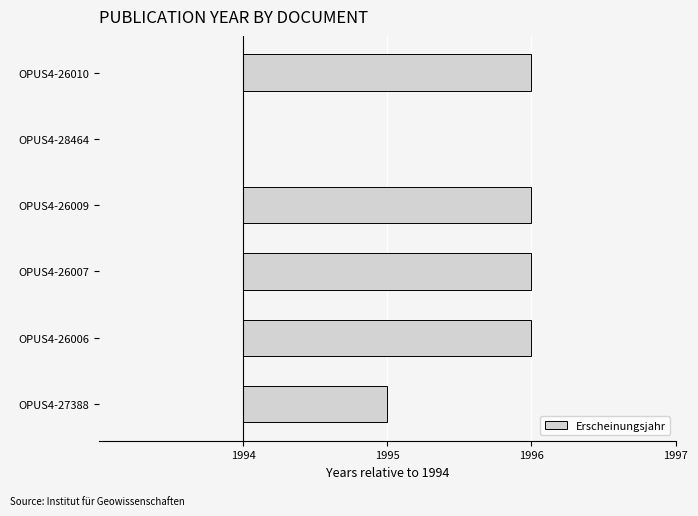

Are the bars horizontal?

Yes